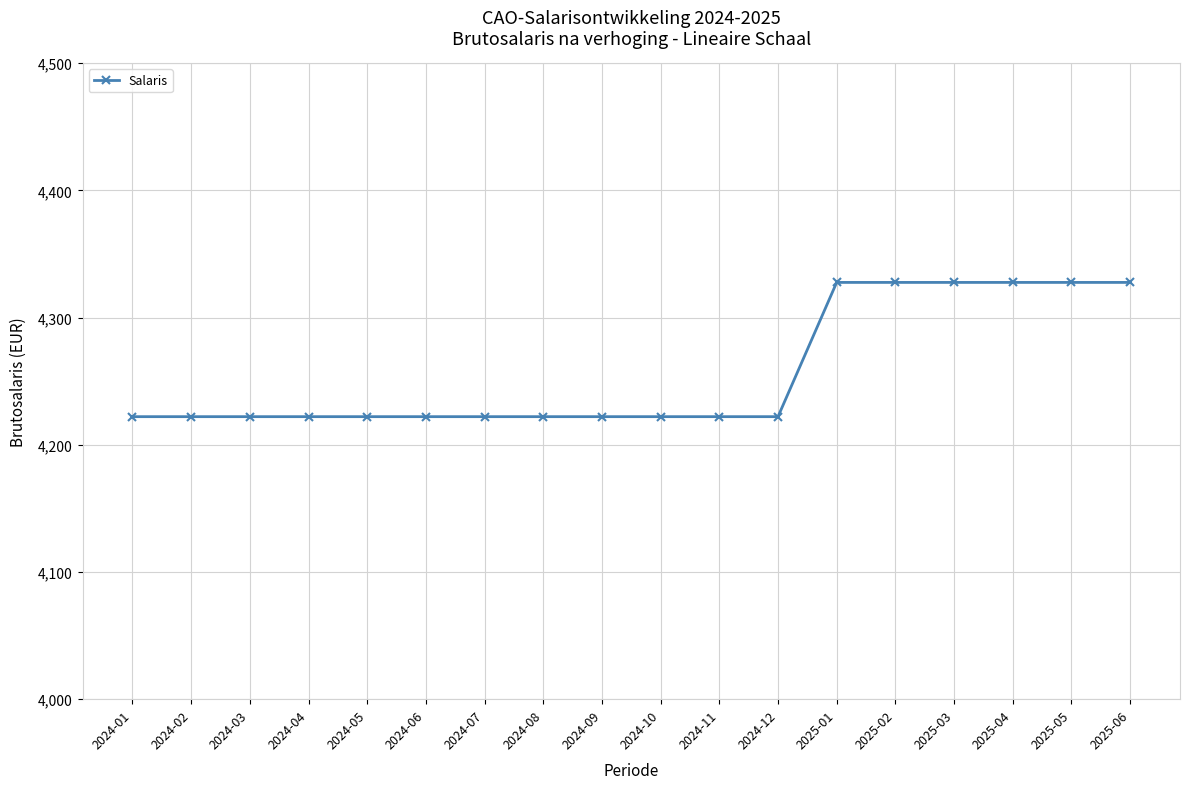

How many lines are shown in the chart?

1